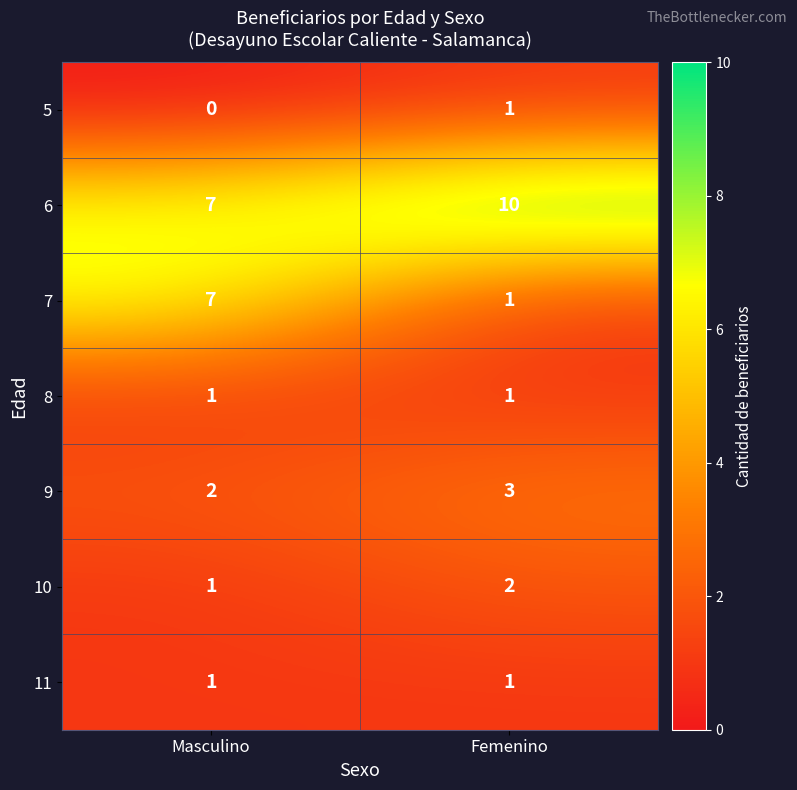

What value does the 7 series have at Masculino?

7